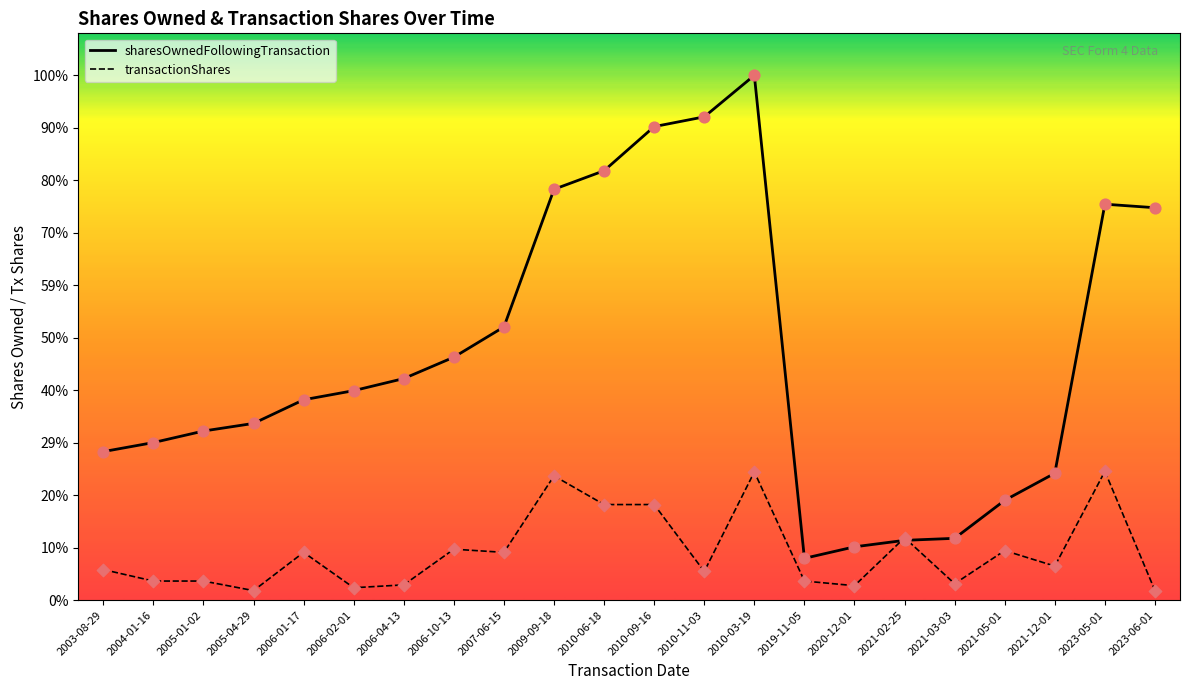

What are all the series names shown in the legend?

sharesOwnedFollowingTransaction, transactionShares